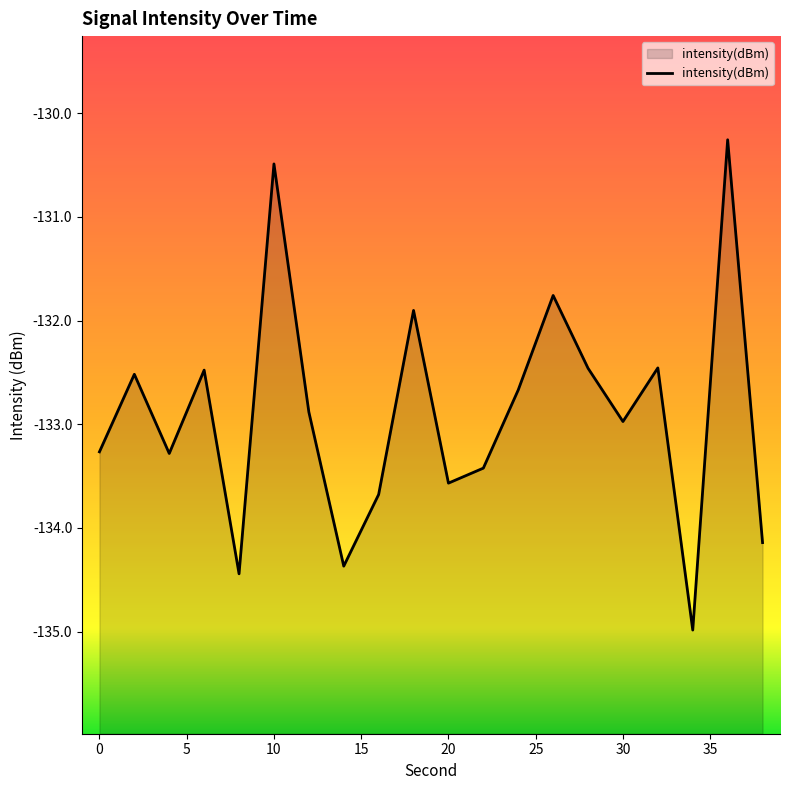

What value does the data have at 20?

-133.6